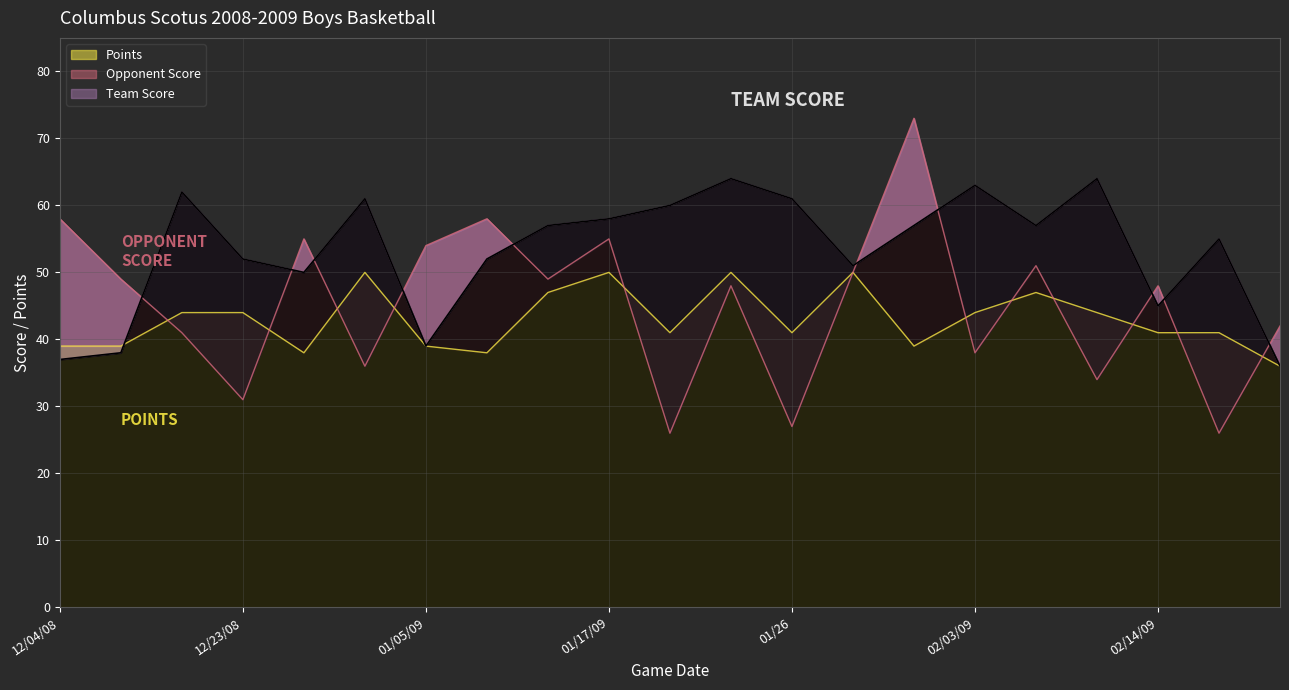

Is it true that Points equals 38 at 01/10/09?

True